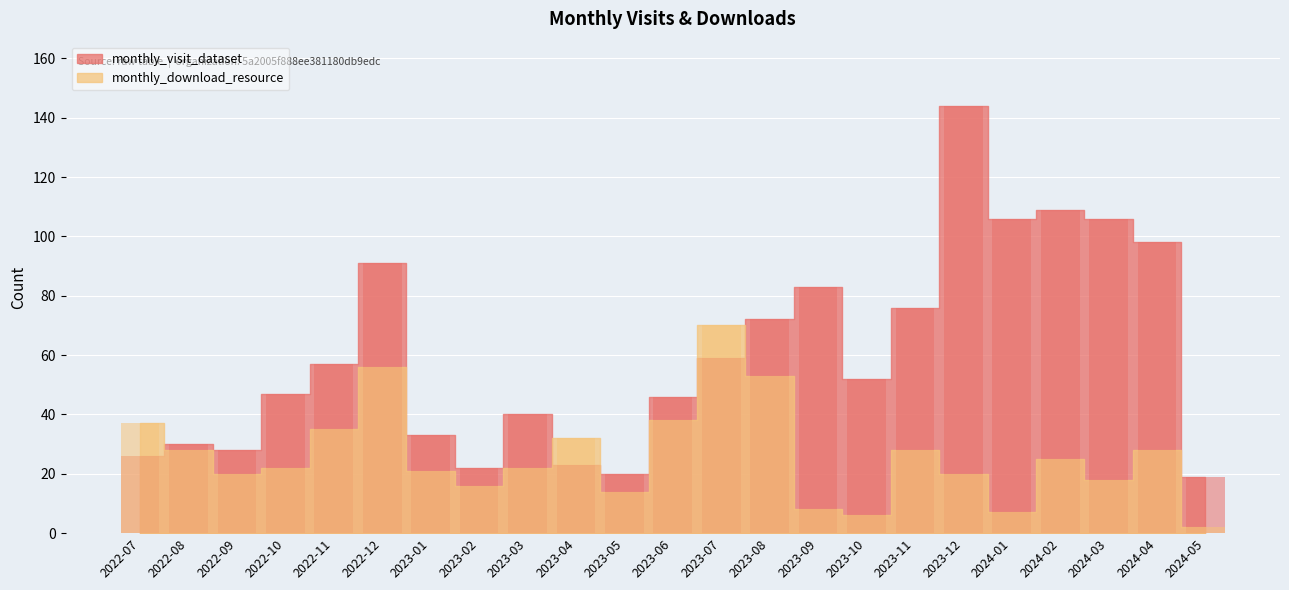

Is it true that monthly_download_resource equals 87 at 2023-08?

False